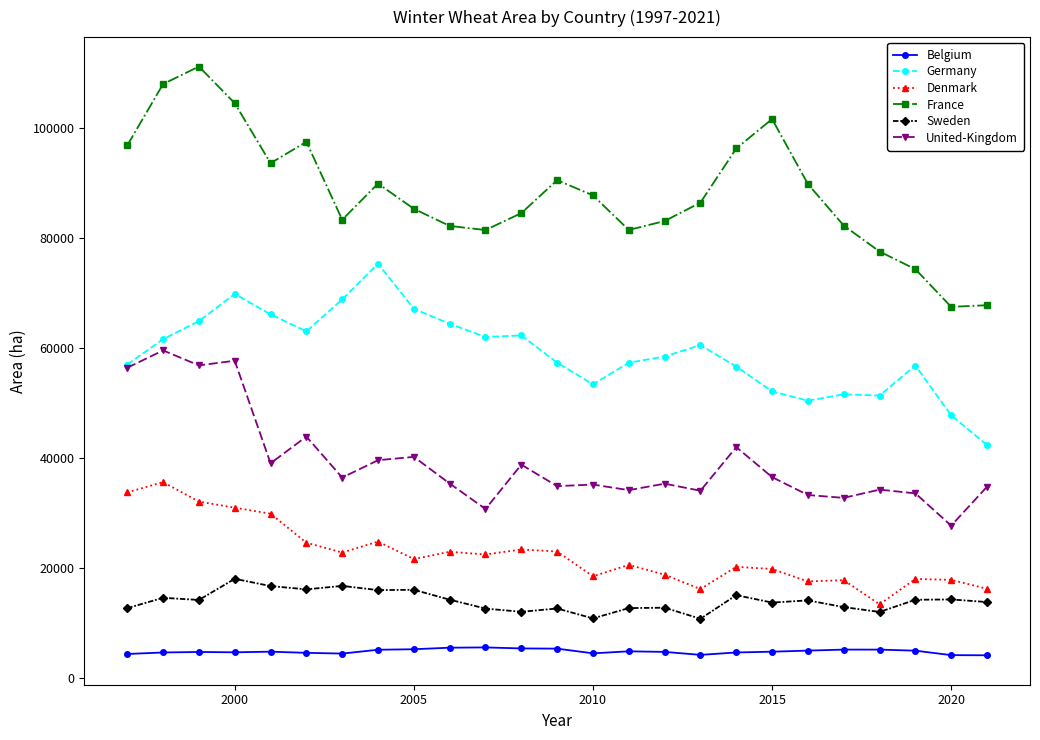

What is the sum of all France values?

2205375